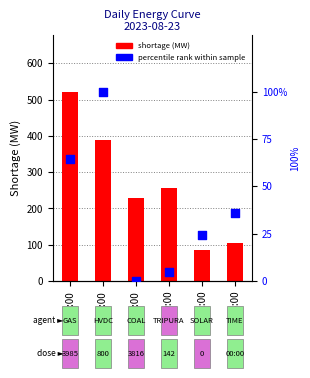

Which series has the largest total across all categories?

shortage (MW)